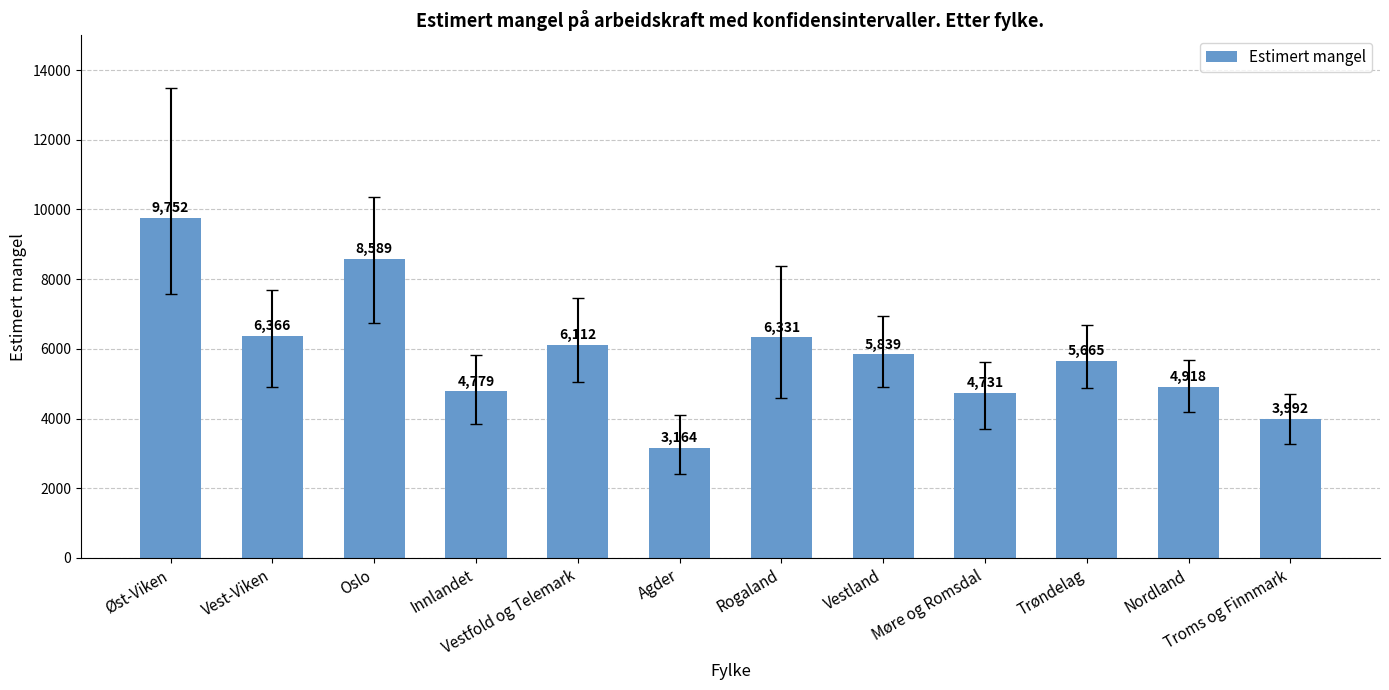

The chart shows a value of 4779 at Innlandet. True or false?

True